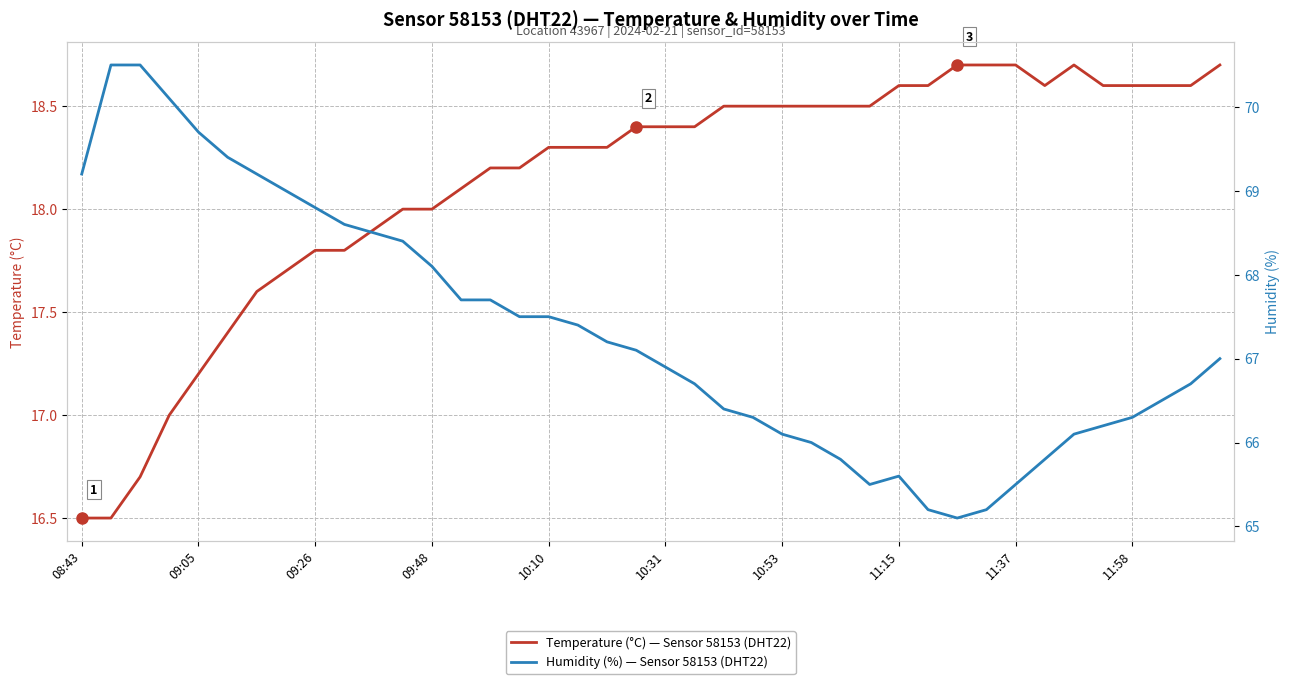

The value of Temperature (°C) — Sensor 58153 (DHT22) at 10:10 is 30.6. True or false?

False